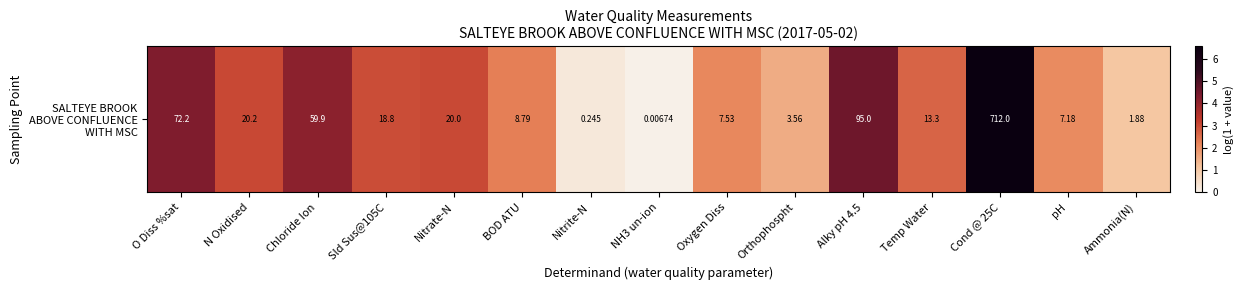

Approximately how many times larger is the value at Orthophospht compared to Oxygen Diss?

0.7